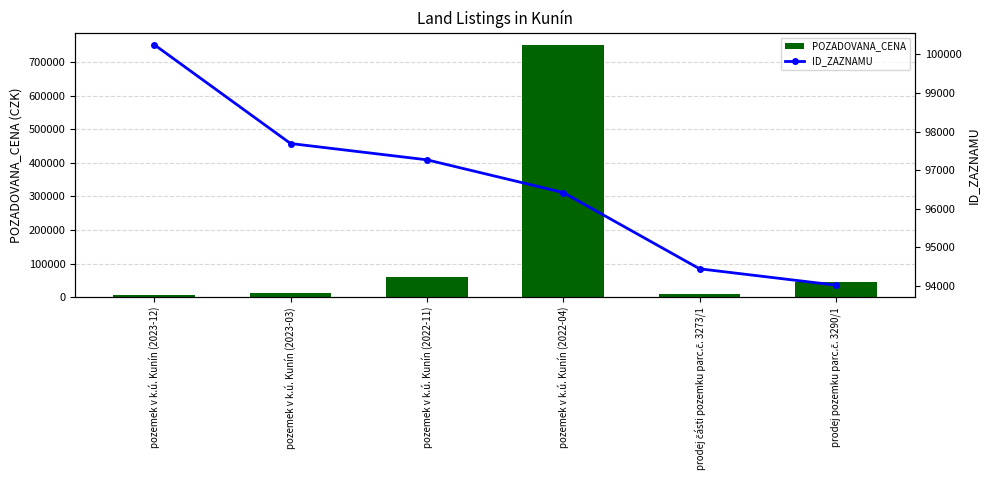

What is the smallest value displayed?

7200